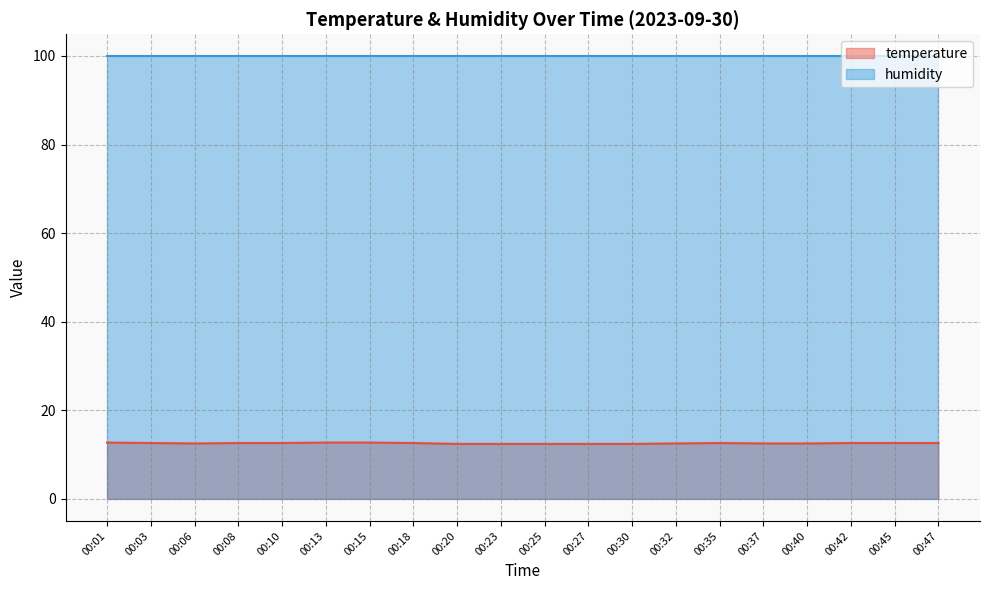

At which label is the value closest to 12?

00:20